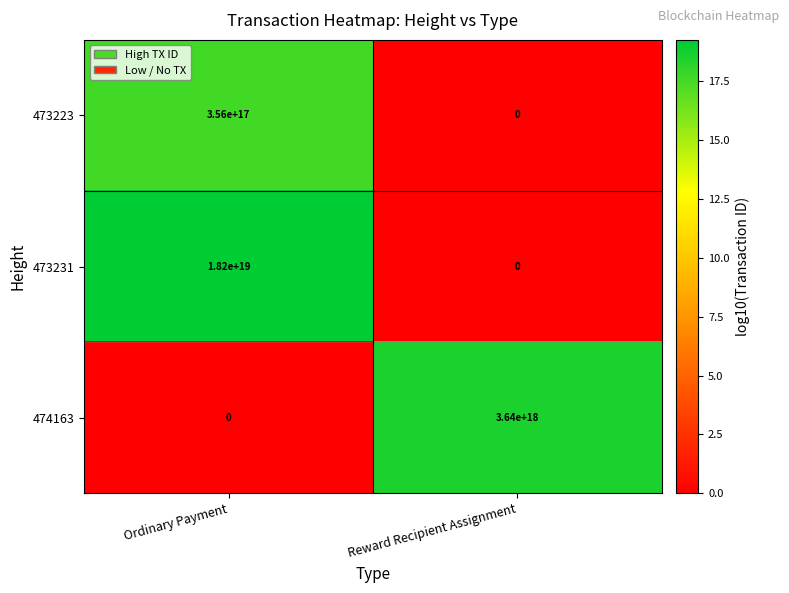

Is it true that 474163 equals -2377313044325853696 at Ordinary Payment?

False